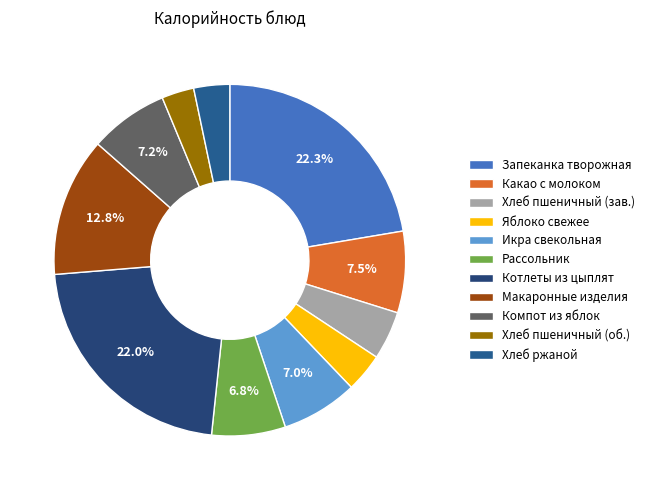

To the nearest percent, what is the difference between the largest and smallest slice percentages?

19%